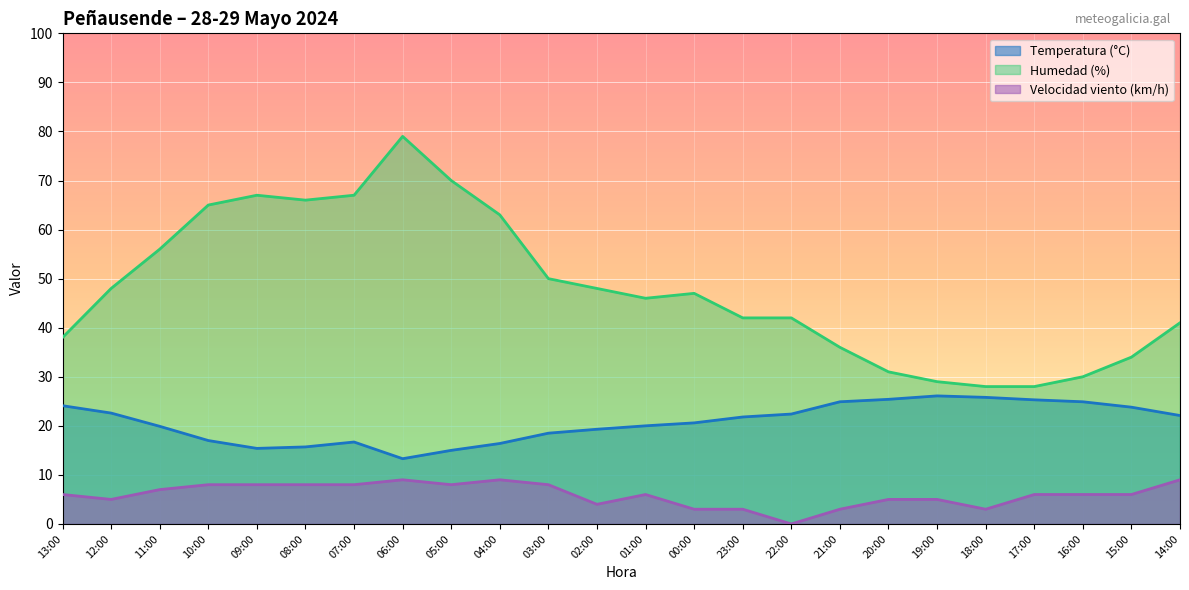

Reading left to right, transcribe all the data shown in this chart.

Temperatura (°C): 24.1	22.6	19.9	17.0	15.4	15.7	16.7	13.3	15.0	16.4	18.5	19.3	20.0	20.6	21.8	22.4	24.9	25.4	26.1	25.8	25.3	24.9	23.8	22.1
Humedad (%): 38.0	48.0	56.0	65.0	67.0	66.0	67.0	79.0	70.0	63.0	50.0	48.0	46.0	47.0	42.0	42.0	36.0	31.0	29.0	28.0	28.0	30.0	34.0	41.0
Velocidad viento (km/h): 6.0	5.0	7.0	8.0	8.0	8.0	8.0	9.0	8.0	9.0	8.0	4.0	6.0	3.0	3.0	0.0	3.0	5.0	5.0	3.0	6.0	6.0	6.0	9.0